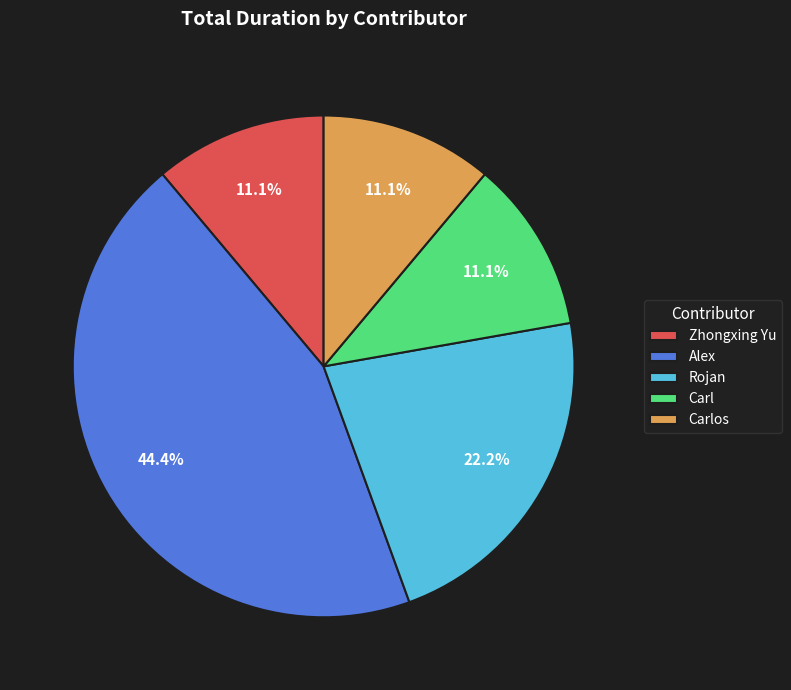

What percentage is the Carl slice, to the nearest percent?

11%